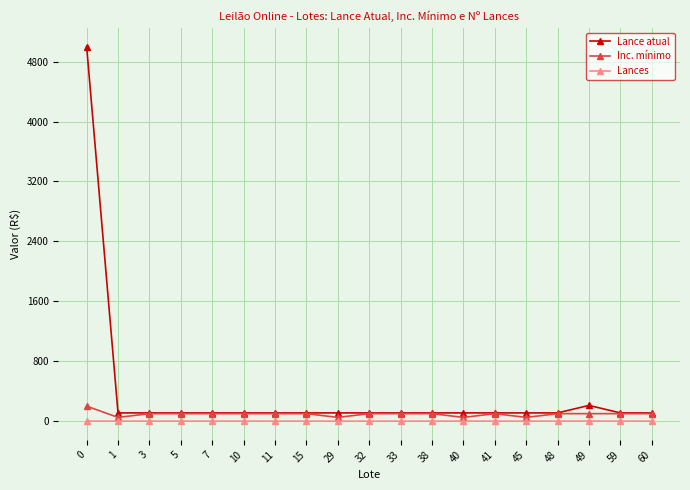

Which series has the widest spread of values?

Lance atual